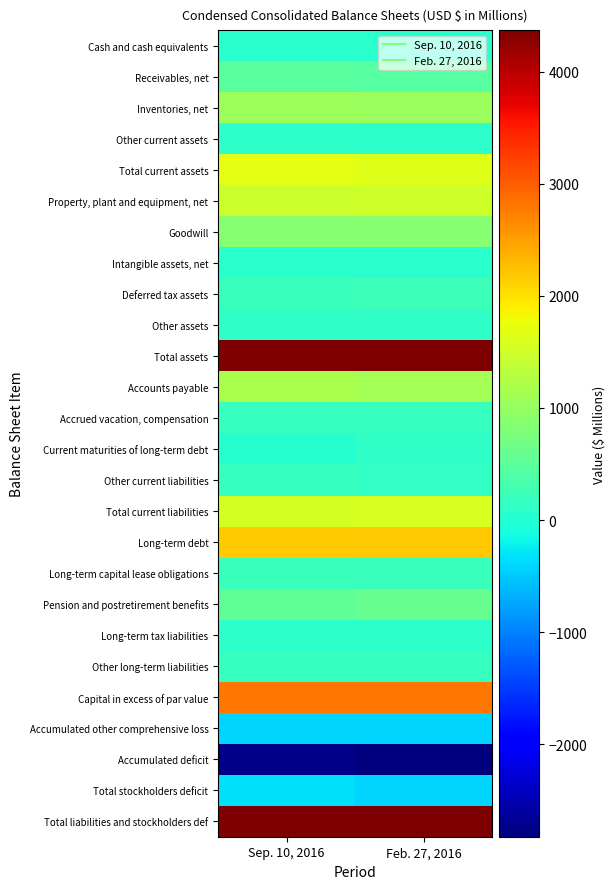

What is the total value across all series at Sep. 10, 2016?

20335